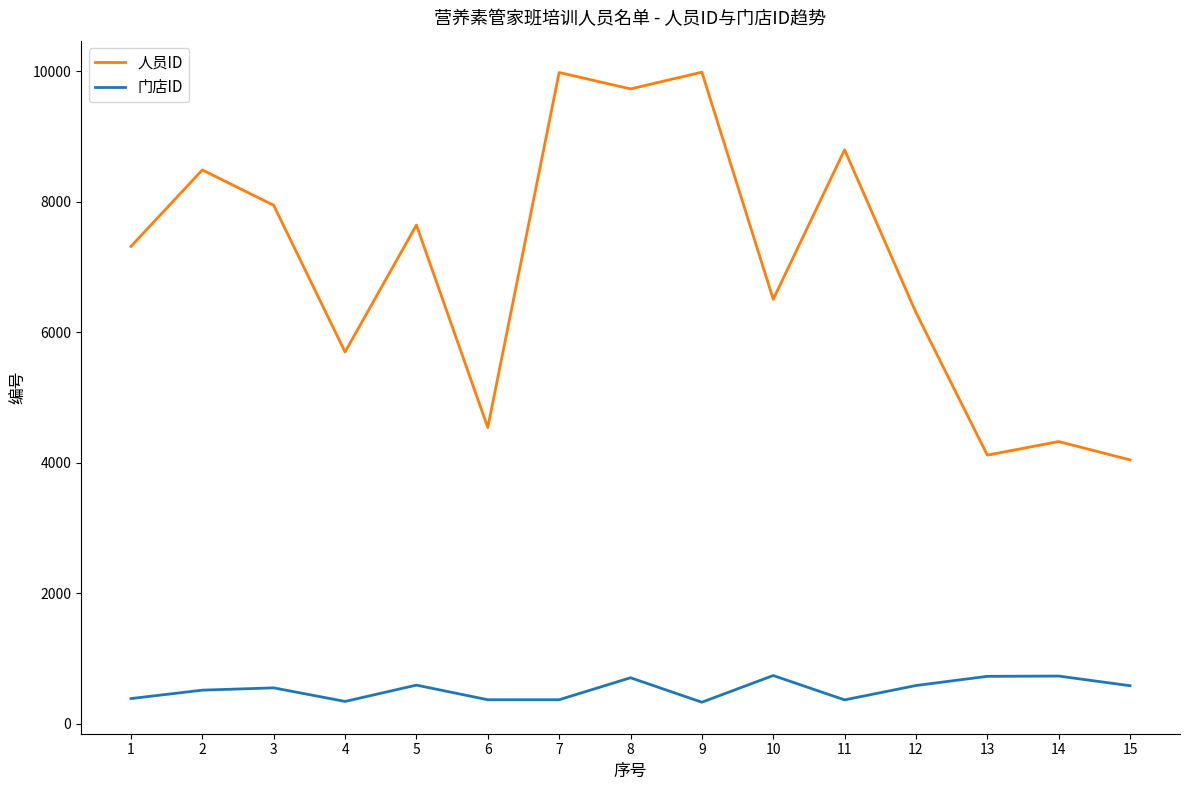

Rank the series by their maximum value, from highest to lowest.

人员ID, 门店ID